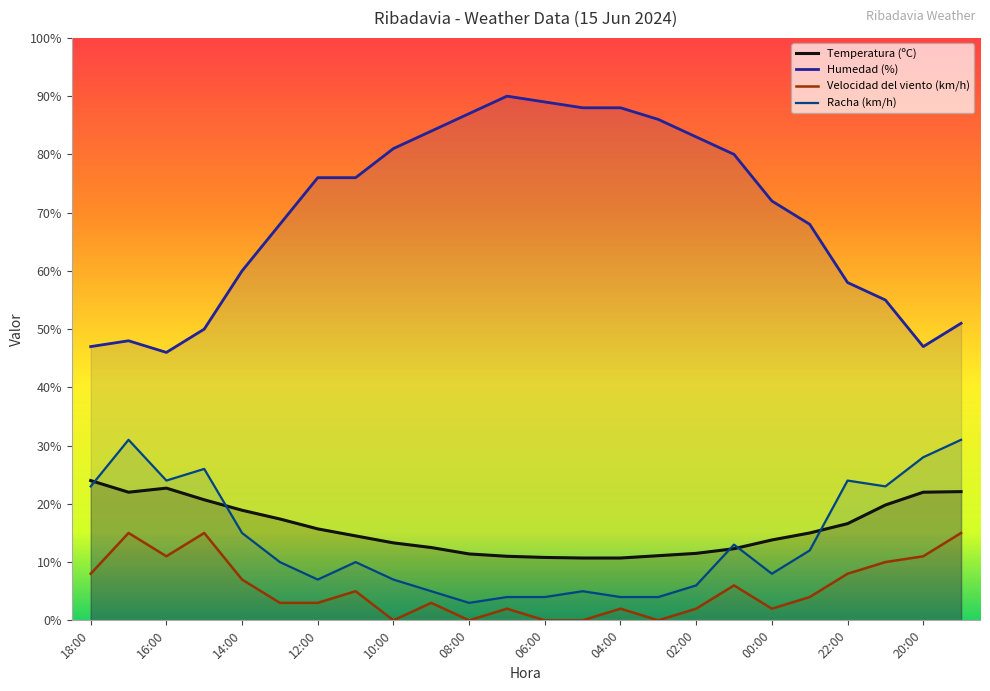

How many lines are shown in the chart?

4